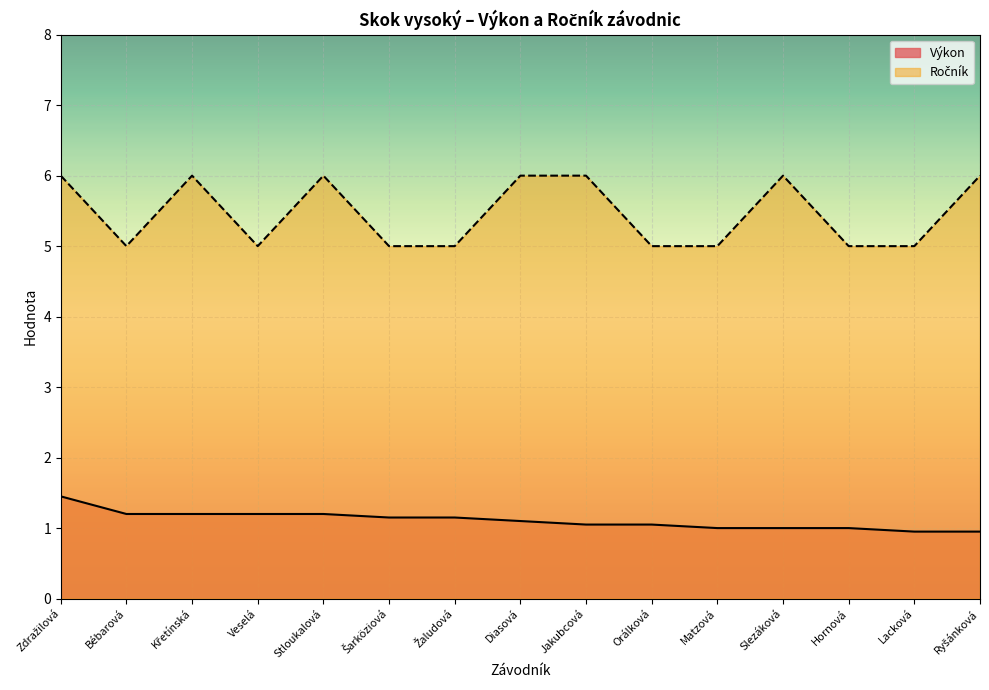

Which series changed the most between Jakubcová and Matzová?

Ročník